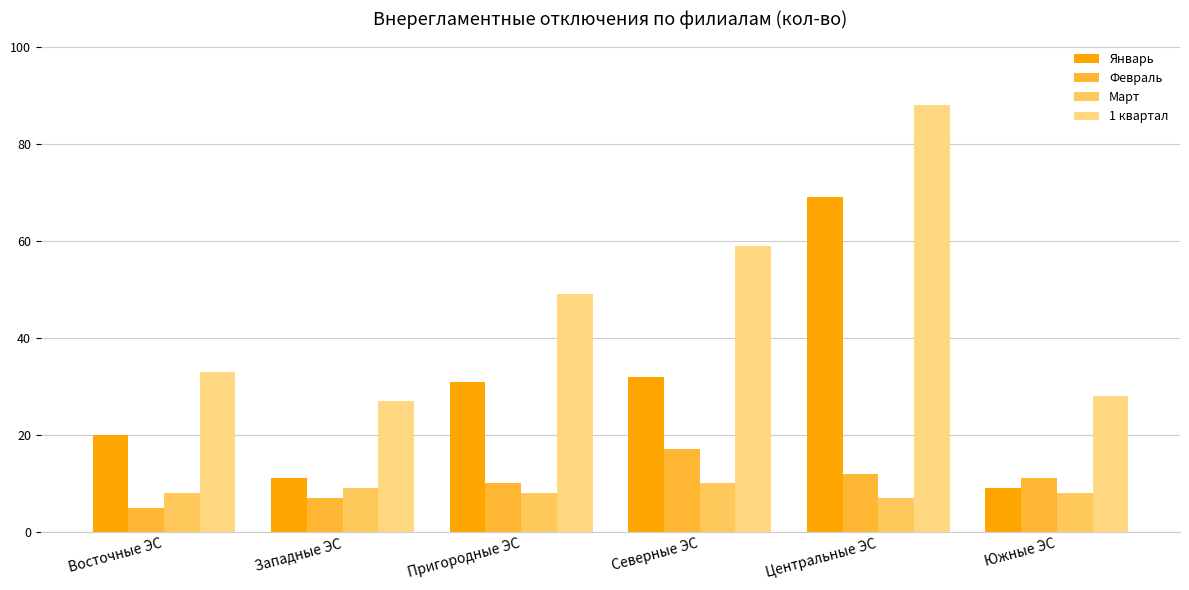

Is the value of Март at Восточные ЭС greater than the value of Февраль at Западные ЭС?

Yes